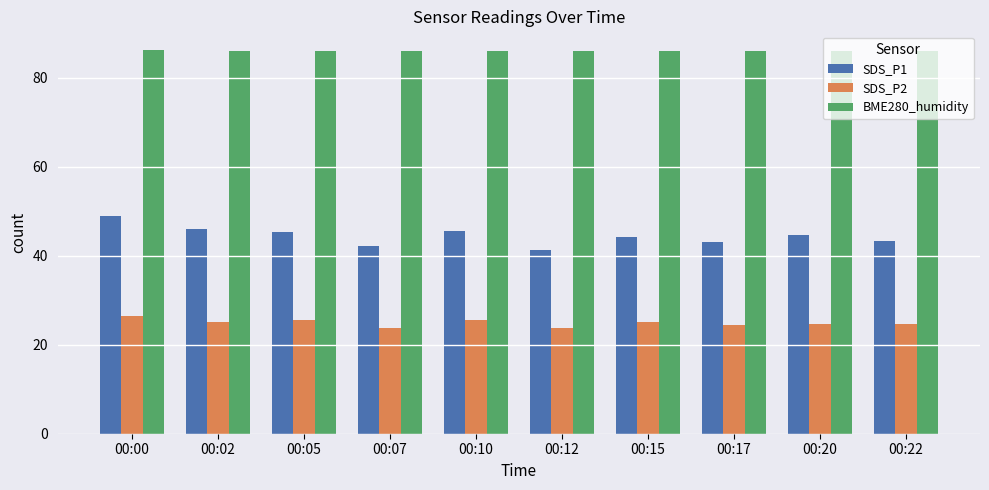

Which series has the largest range (max minus min)?

SDS_P1